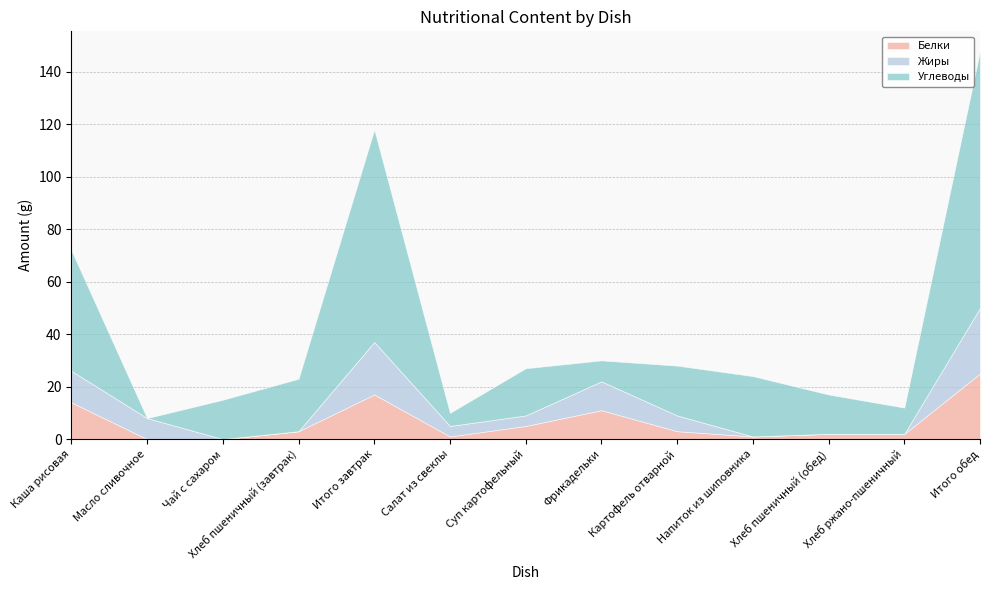

Which category has the highest value in the Жиры series?

Итого обед